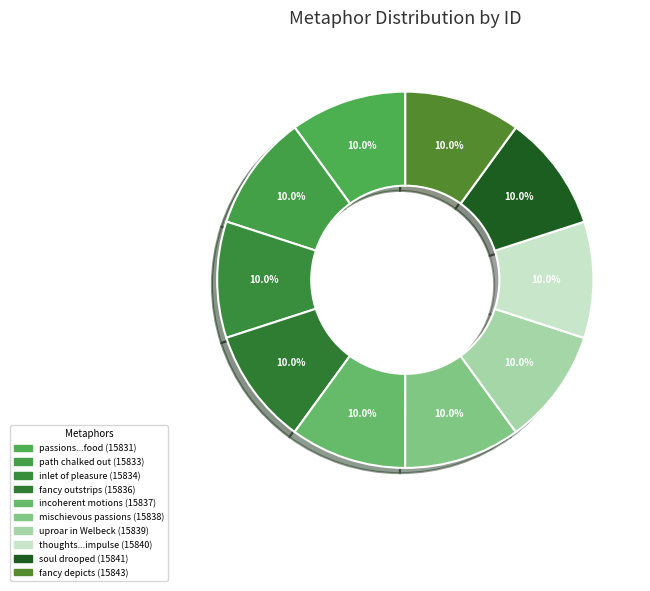

Count the number of slices in the pie.

10